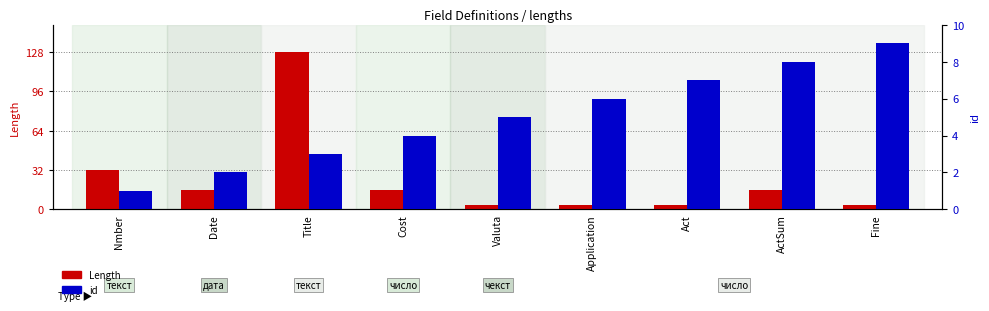

What value does the Length series have at ActSum?

16